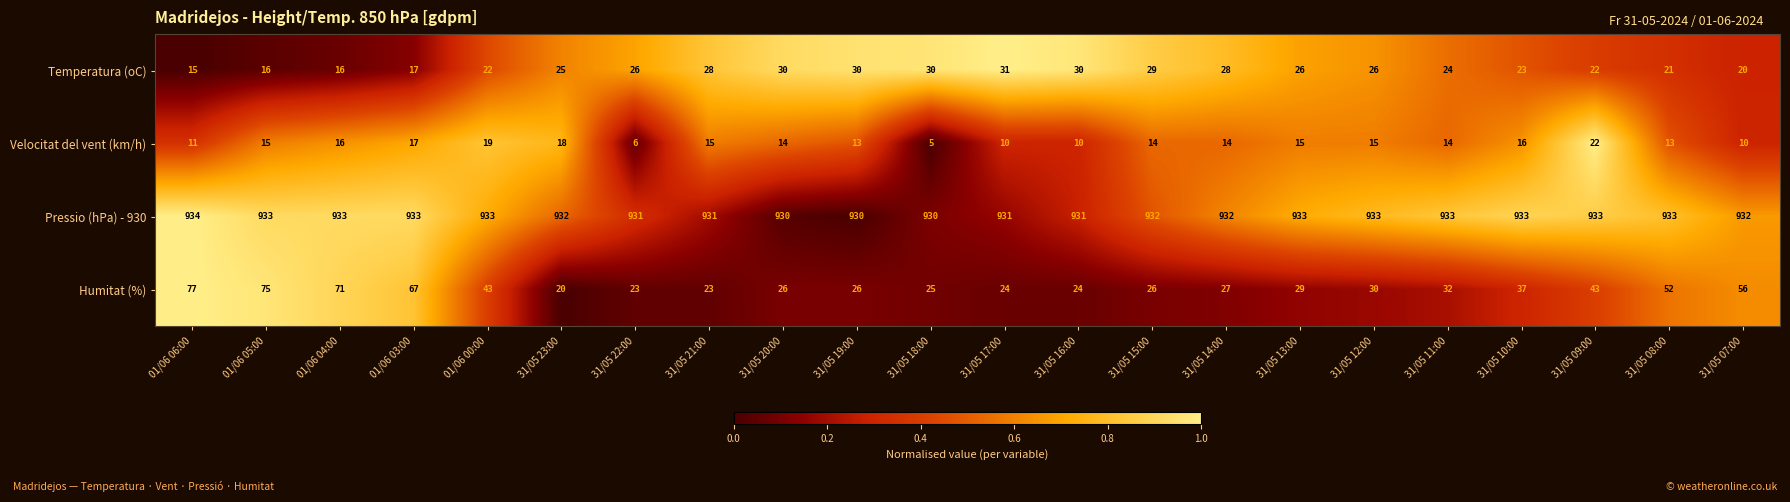

Which series has the largest total across all categories?

Pressio (hPa) - 930